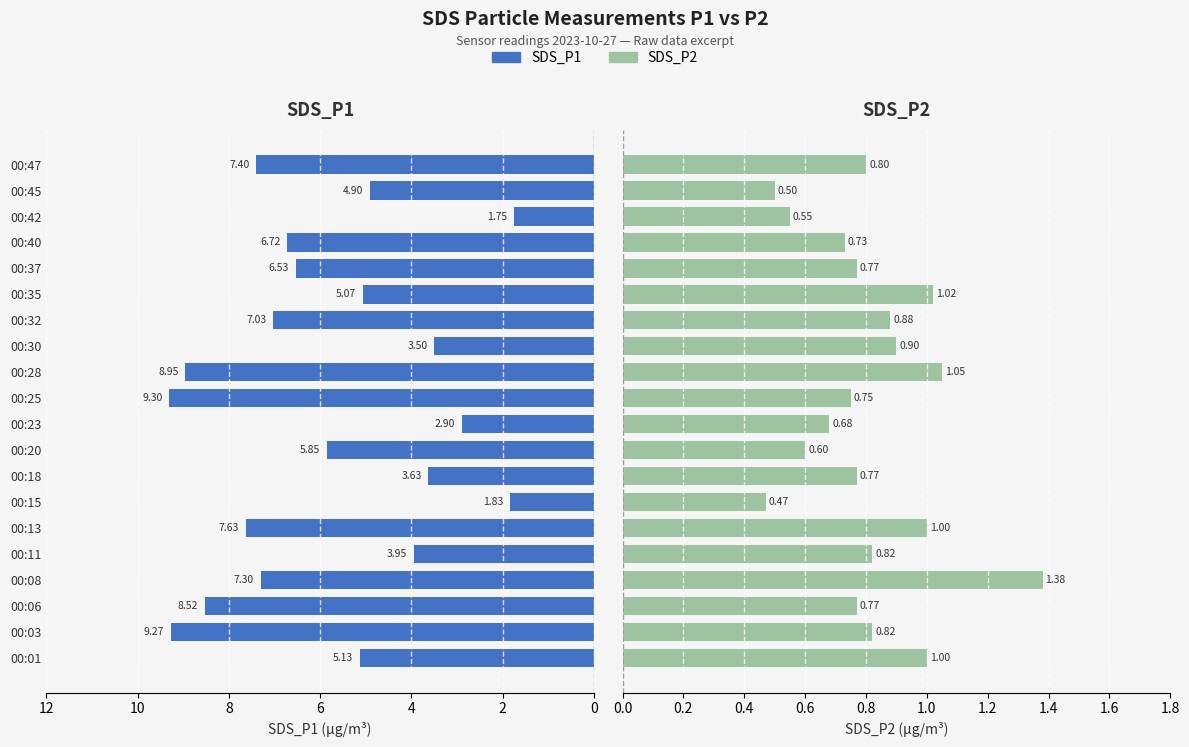

Rank the series at 00:03 from lowest to highest value.

SDS_P2, SDS_P1